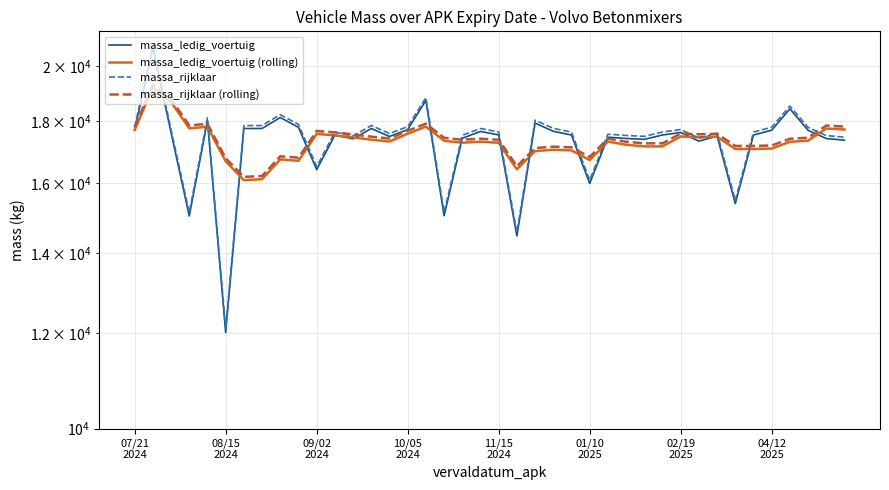

At how many categories does at least one series exceed 12570?

40